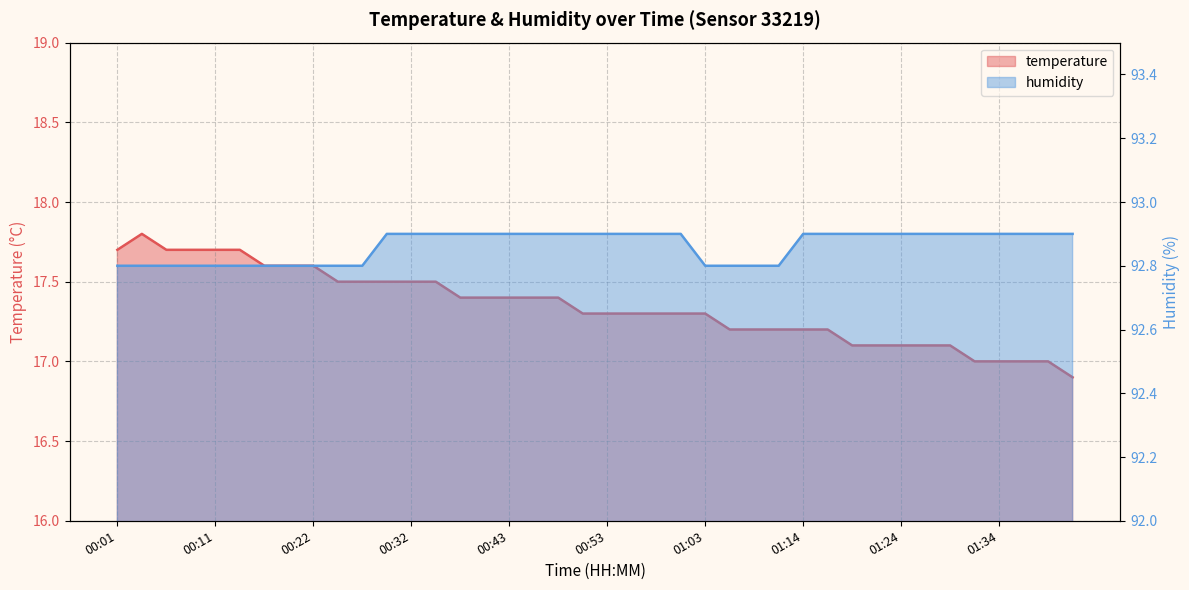

What is the sum of the humidity values at 01:24 and 00:22?

185.7